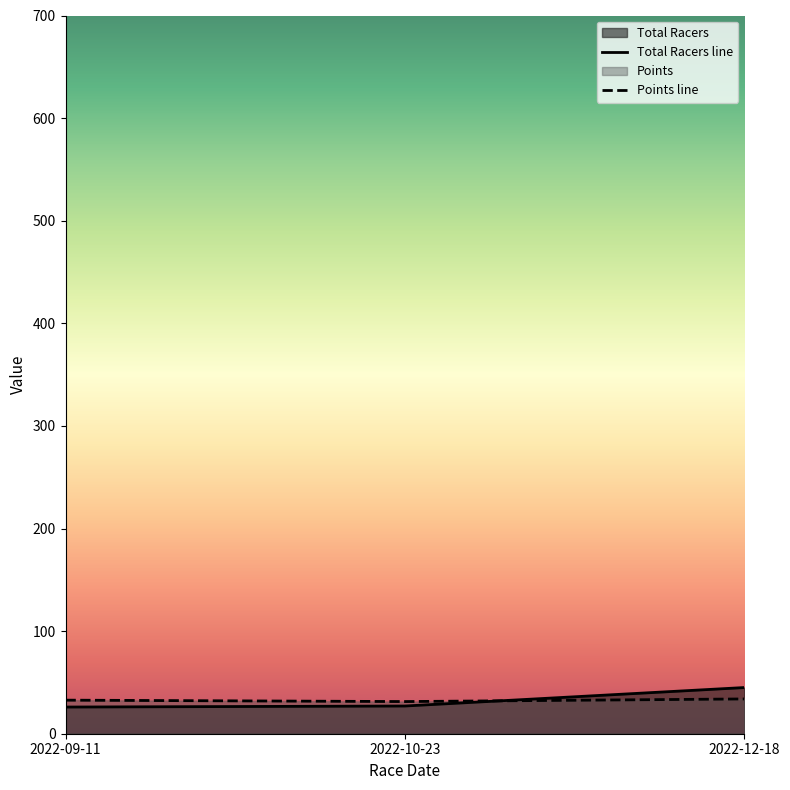

Which series changed the most between 2022-10-23 and 2022-12-18?

Total Racers line